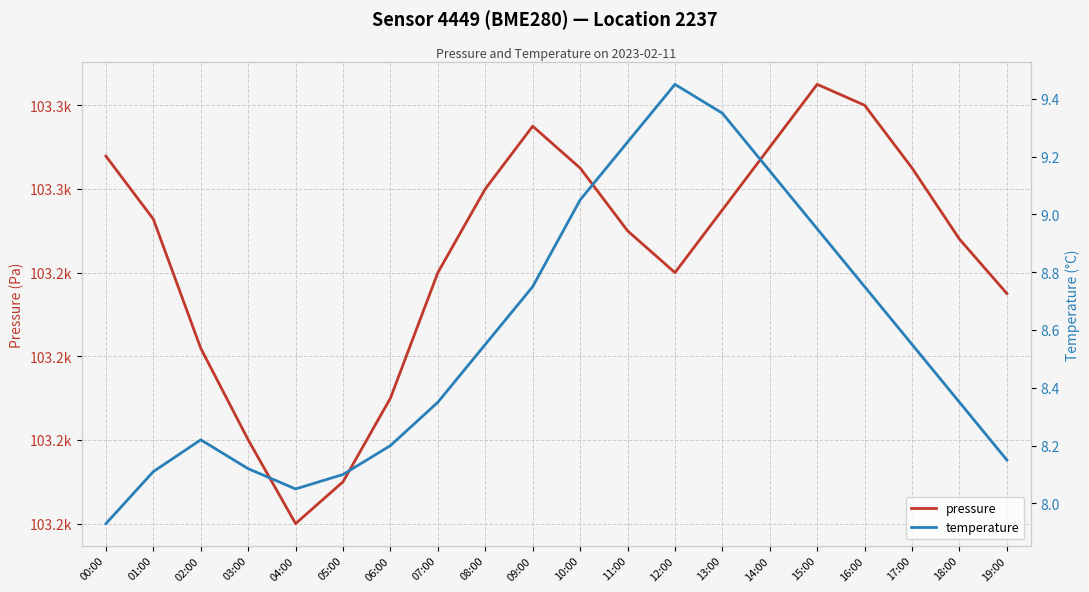

What position from the left is 15:00?

16